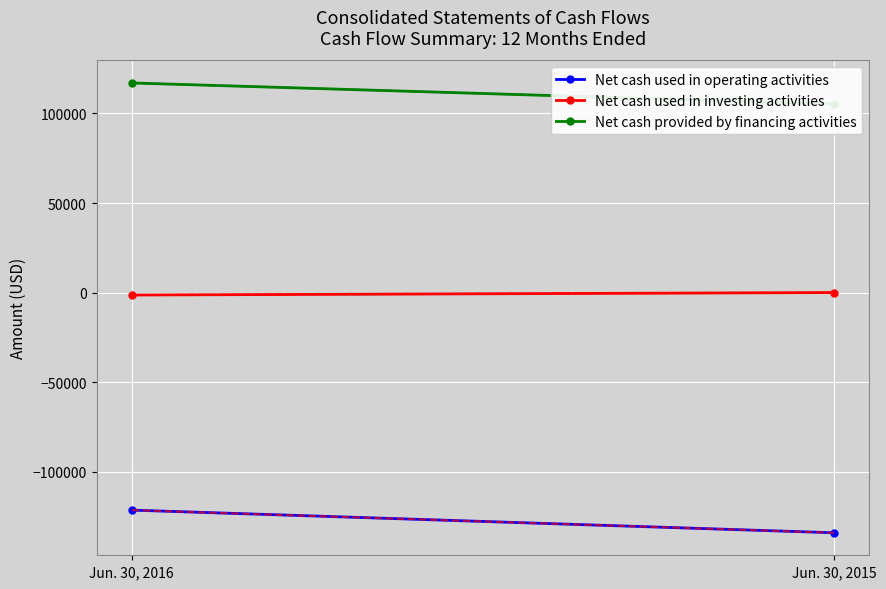

What is the sum of all Net cash provided by financing activities values?

222231